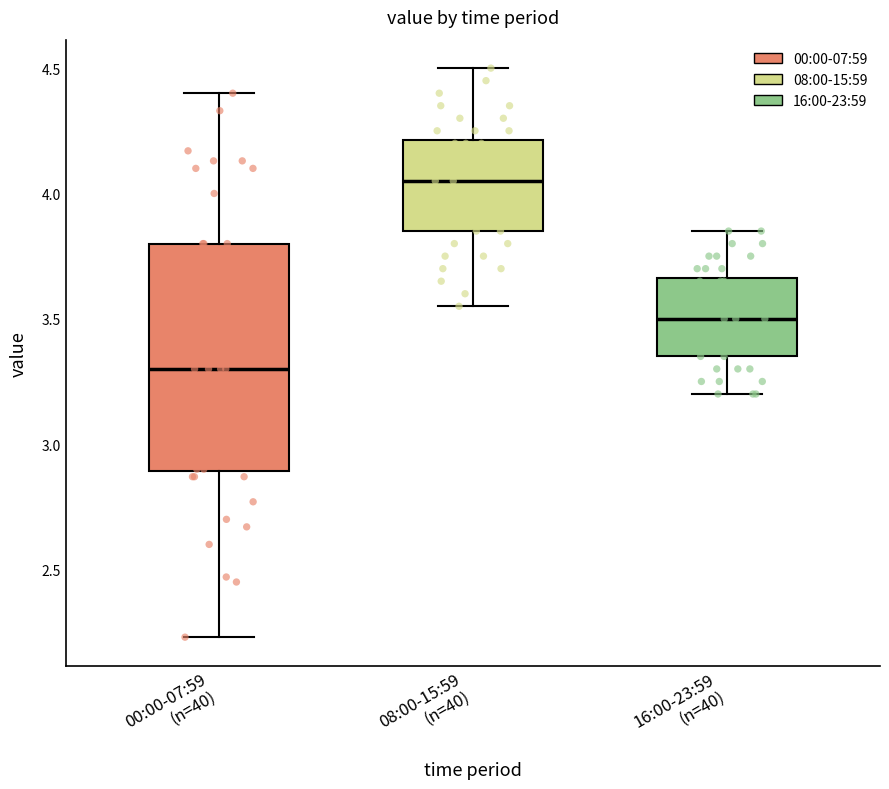

Reading left to right, read every box against the y-axis: the position of its median line, the range the box covers, and the ends of its whiskers. The values are not printed on the chart, so give them approximately, as read against the axis.

00:00-07:59 (n=40): median 3.30, box 2.90 to 3.80, whiskers 2.25 to 4.40
08:00-15:59 (n=40): median 4.05, box 3.85 to 4.20, whiskers 3.55 to 4.50
16:00-23:59 (n=40): median 3.50, box 3.35 to 3.65, whiskers 3.20 to 3.85